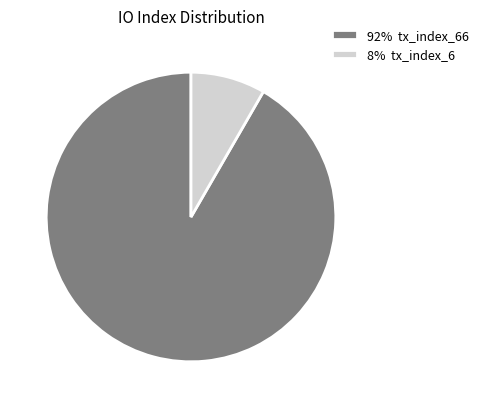

Approximately how many times larger is the value at 92% tx_index_66 compared to 8% tx_index_6?

11.0